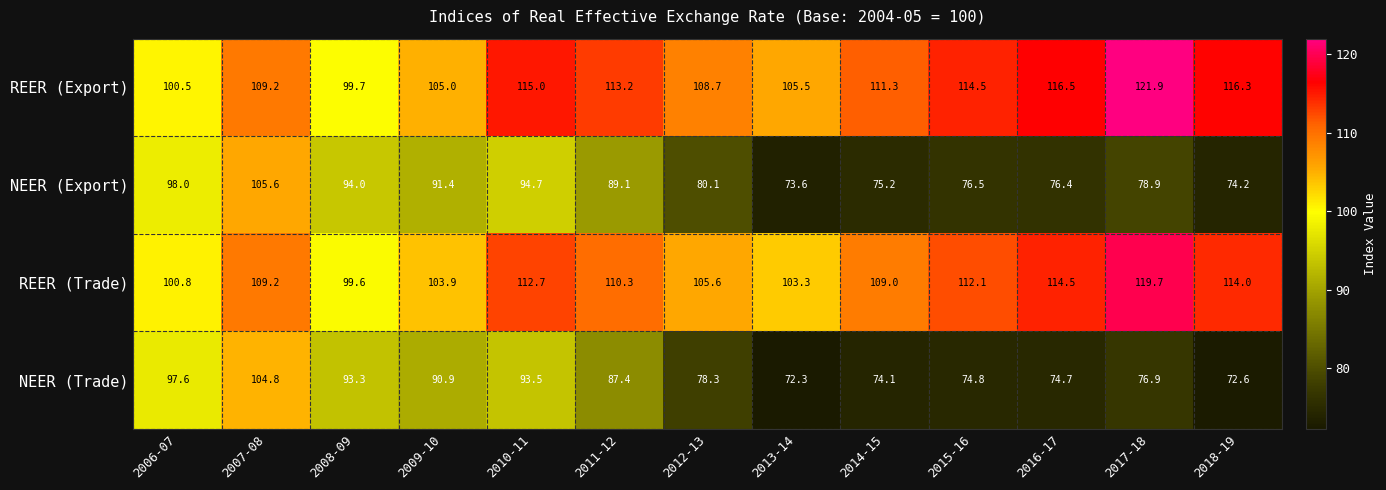

What is the minimum value shown in the chart?

72.3